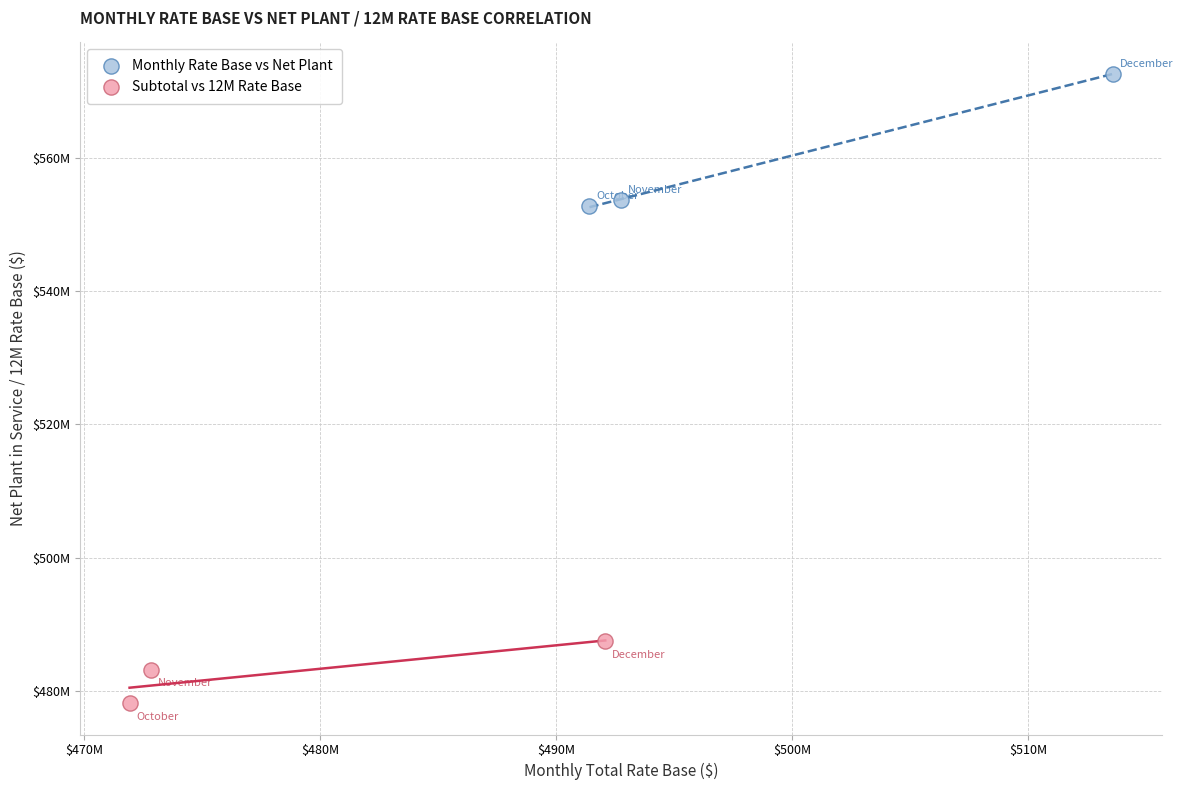

What are all the series names shown in the legend?

Monthly Rate Base vs Net Plant, Subtotal vs 12M Rate Base